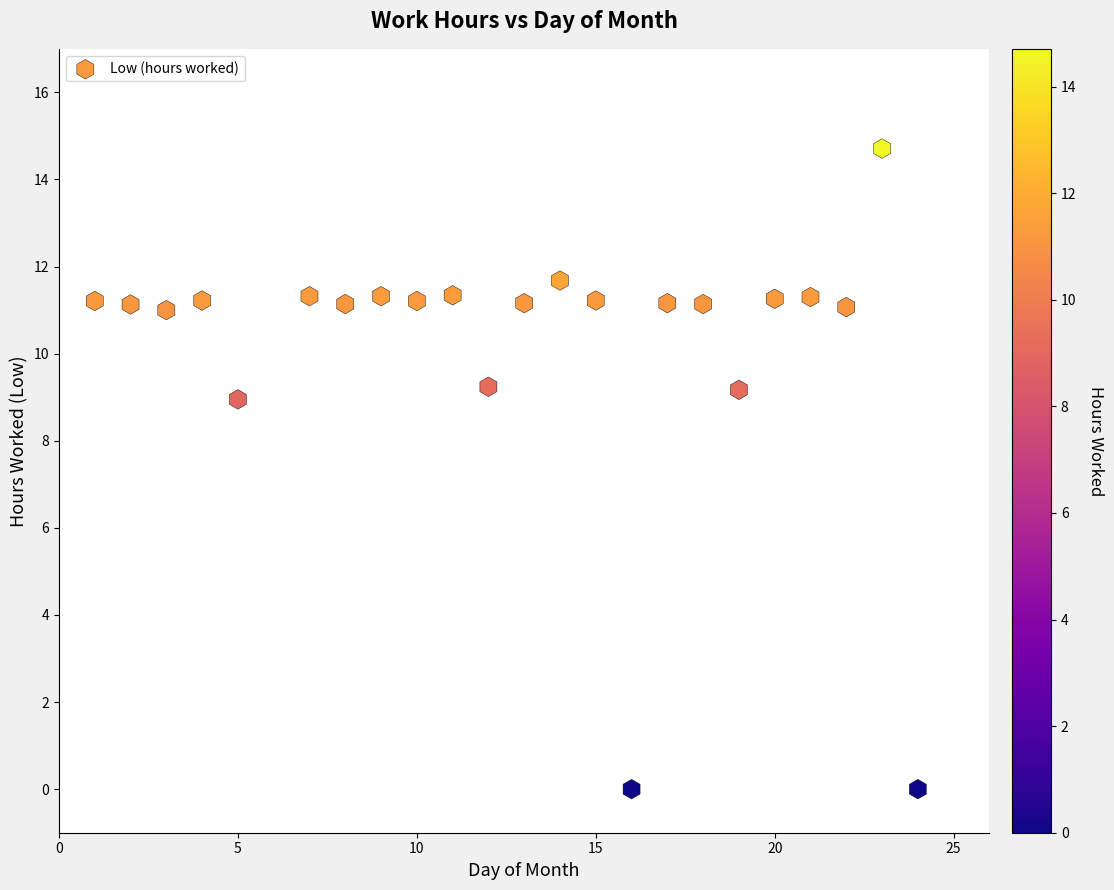

What is the range of X values (max minus min)?

23.0